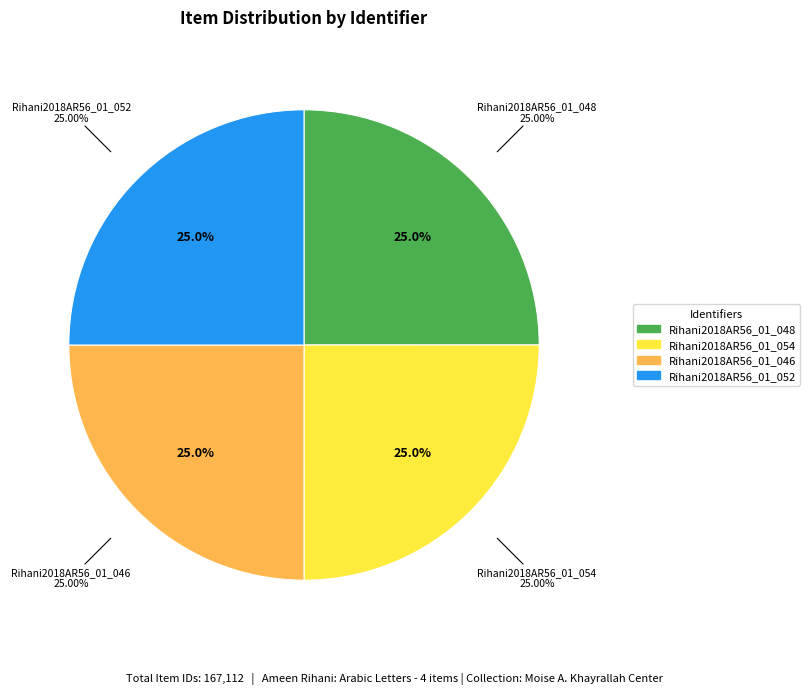

What percentage is NOT represented by Rihani2018AR56_01_048?

75.0%